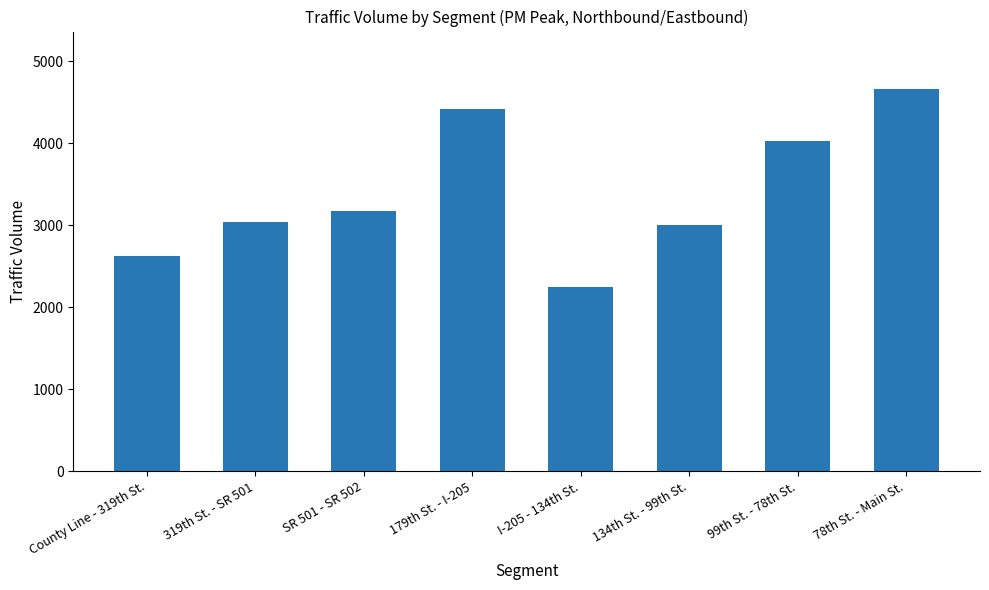

What is the change in value from County Line - 319th St. to 134th St. - 99th St.?

+373